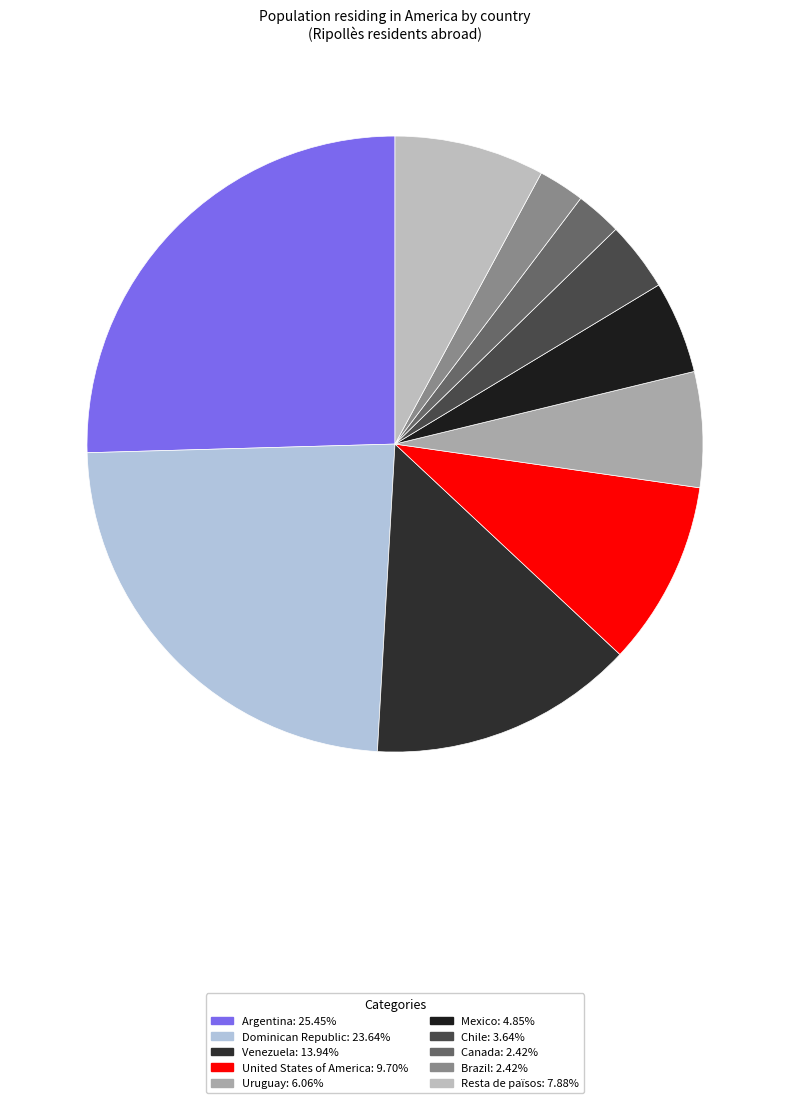

Which slice is the smallest?

Canada